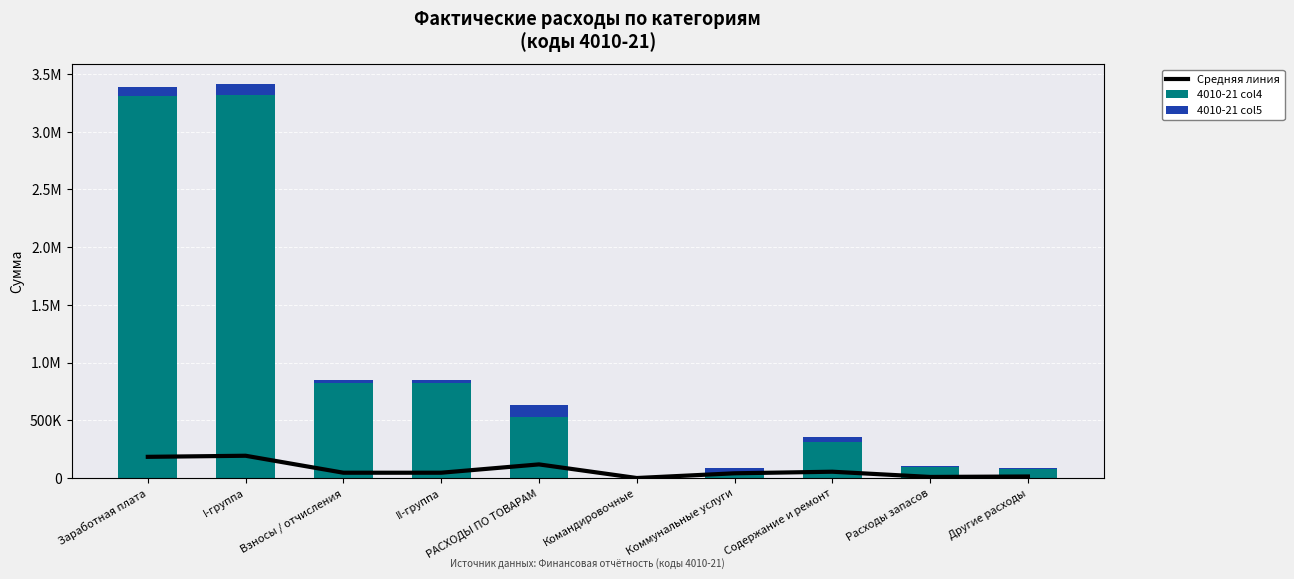

Where does the 4010-21 col4 series first go above 531017?

Заработная плата